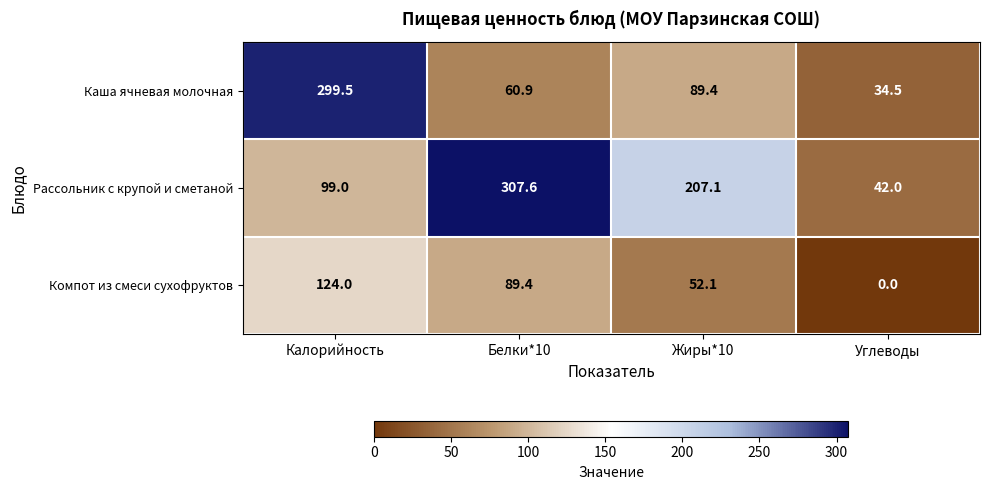

How many distinct data groups are displayed?

3